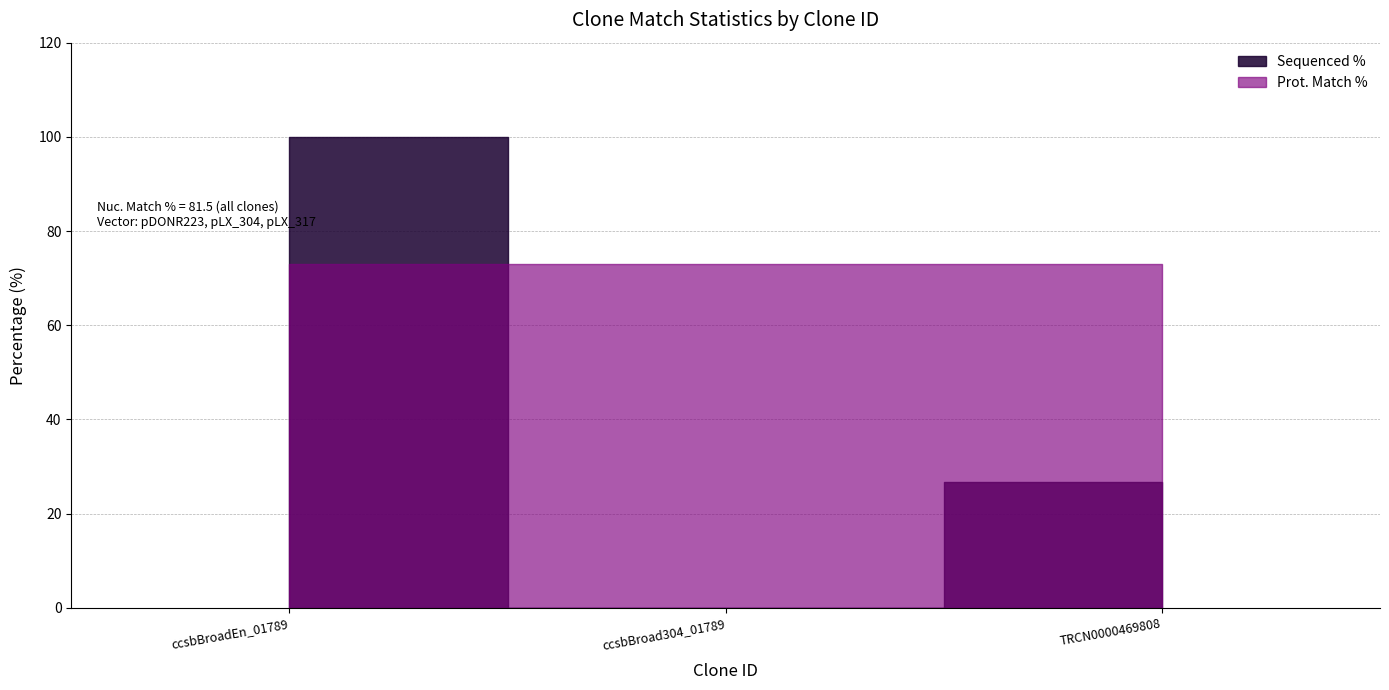

How many values in Sequenced % are above zero?

2